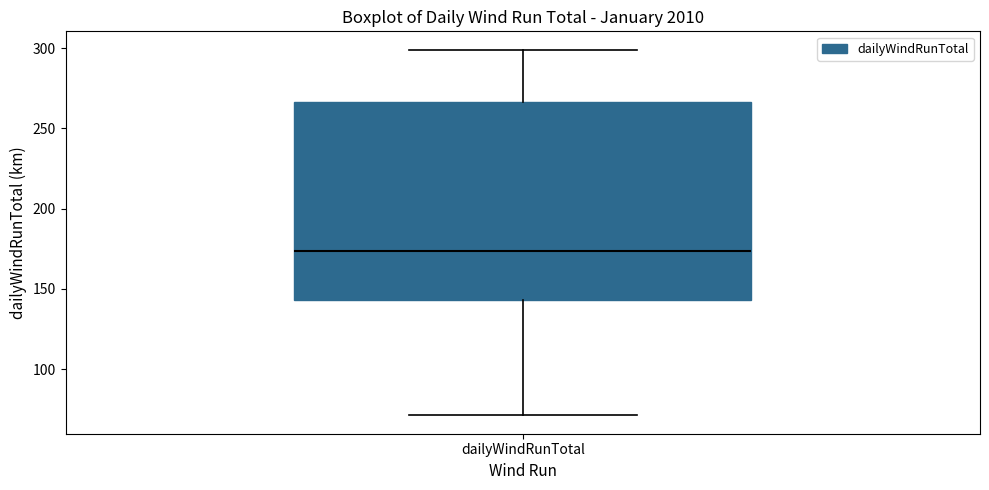

Transcribe this box plot: give where the median line is, the range the box spans, and where the two whiskers end, as read against the y-axis. The values are not printed on the chart, so give them approximately, as read against the axis.

median 175, box 145 to 265, whiskers 70 to 300